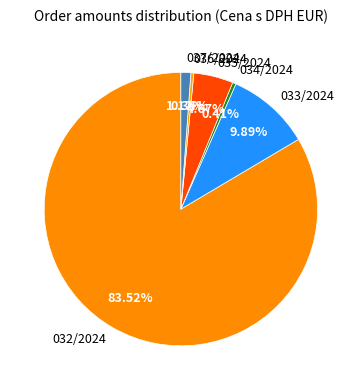

Which slice is the largest?

032/2024